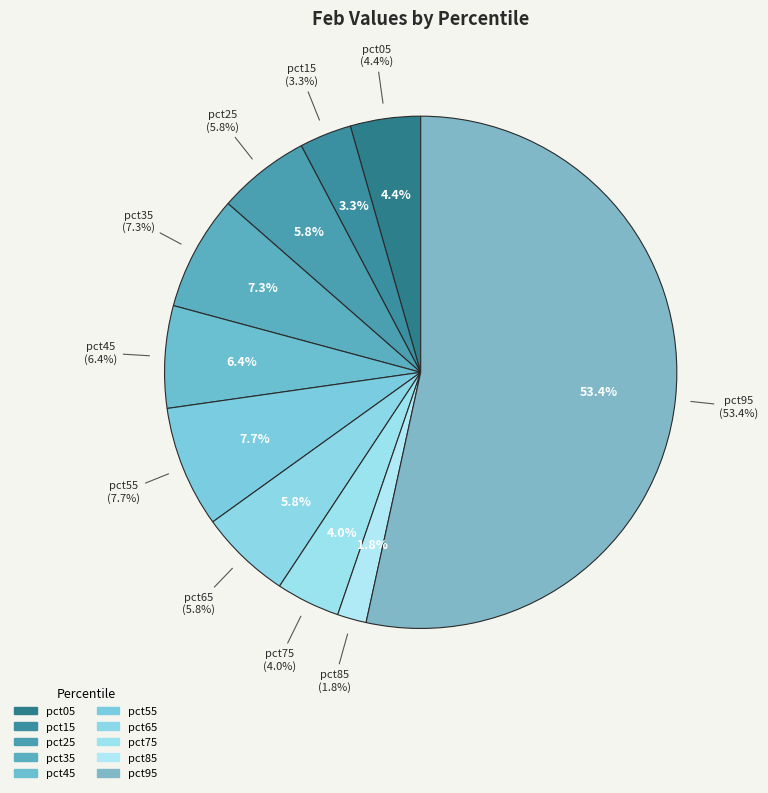

To the nearest percent, what is the combined percentage of pct65 and pct85?

8%